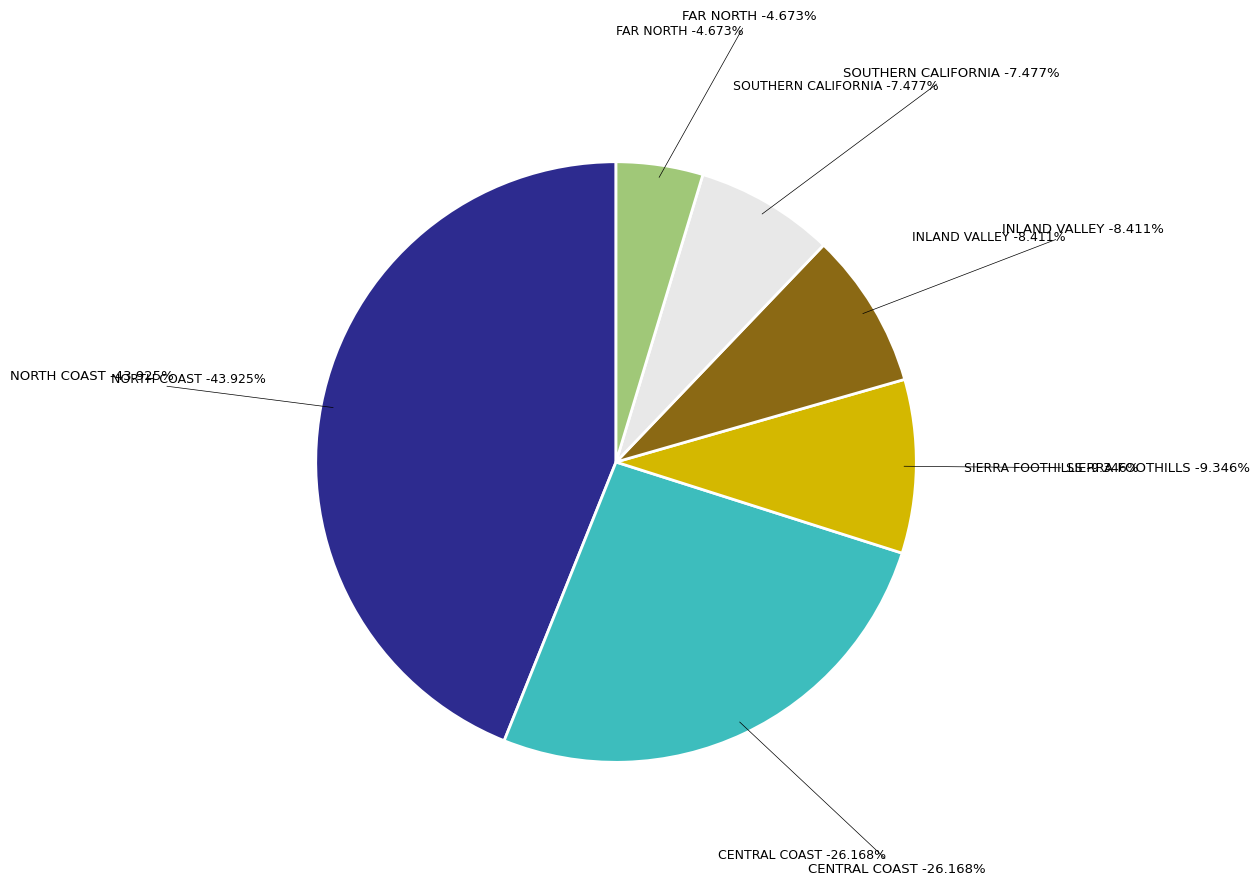

Approximately how many times larger is the value at FAR NORTH compared to NORTH COAST?

0.1